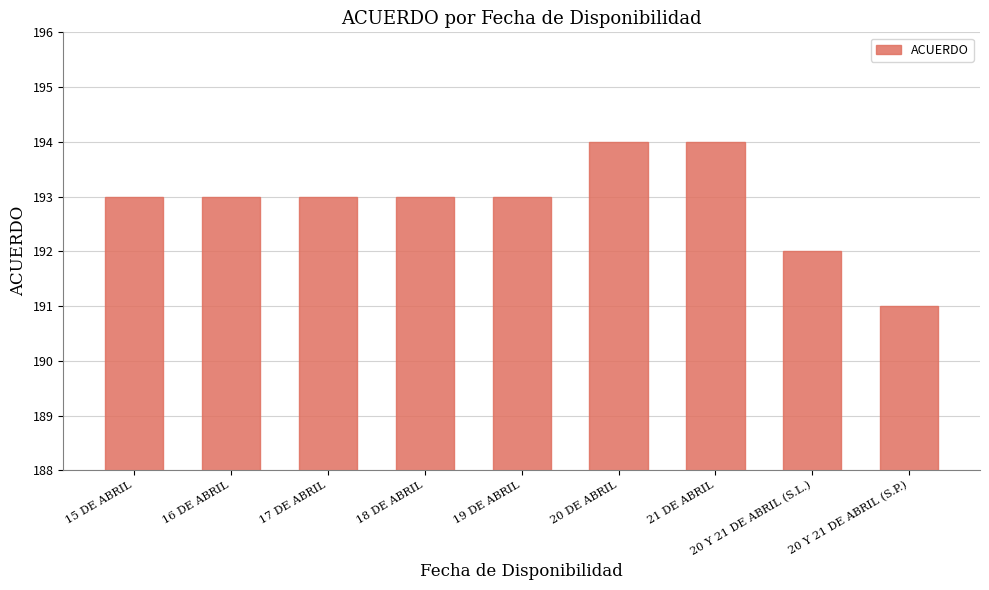

What is the approximate value at 17 DE ABRIL?

193